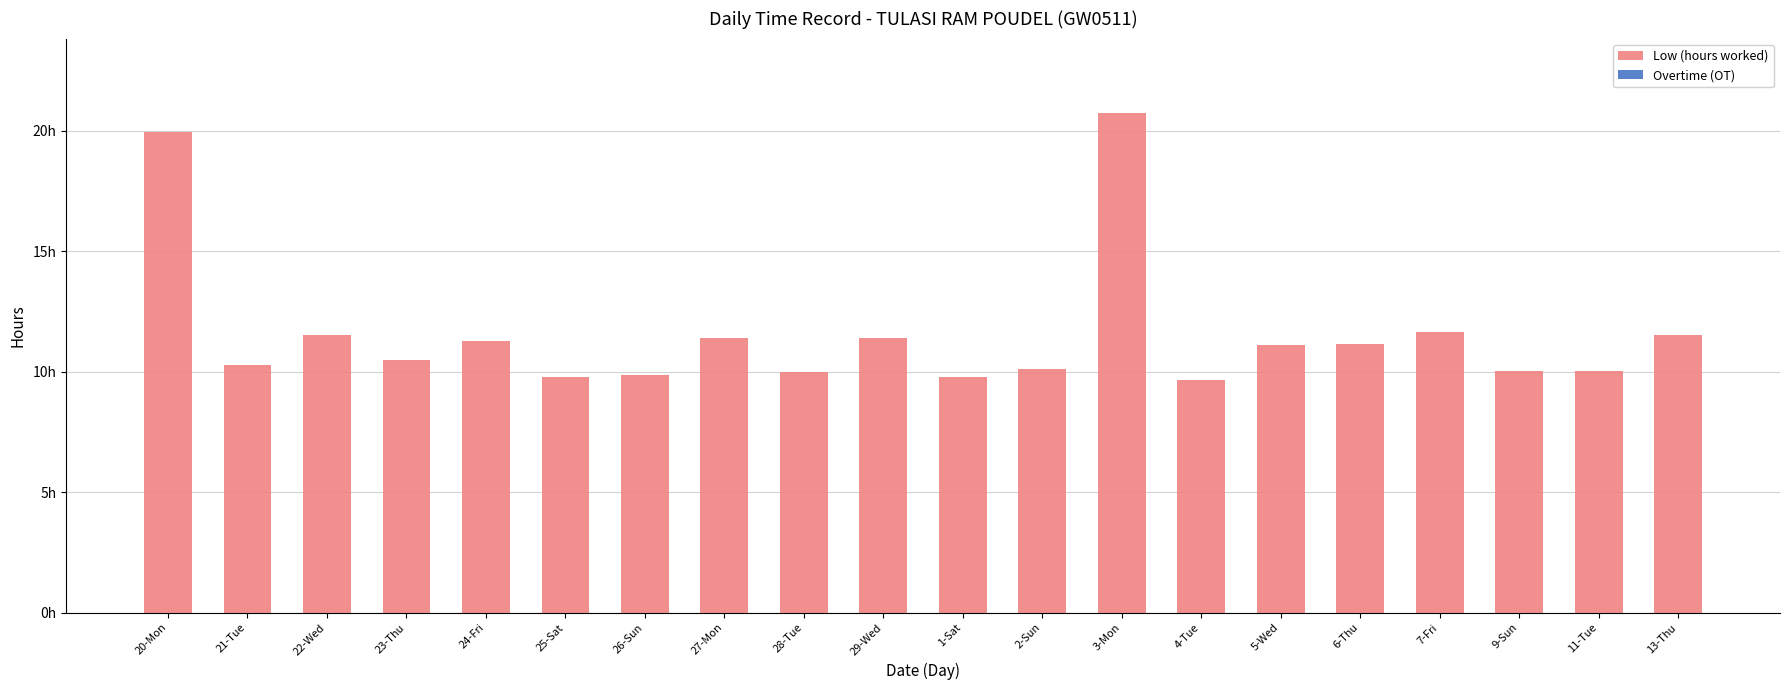

Does the chart contain any negative values?

No